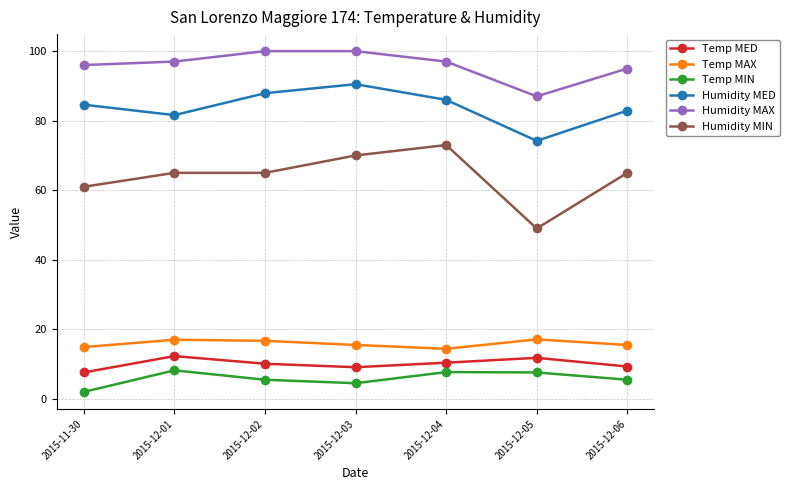

What is the greatest value displayed?

100.0